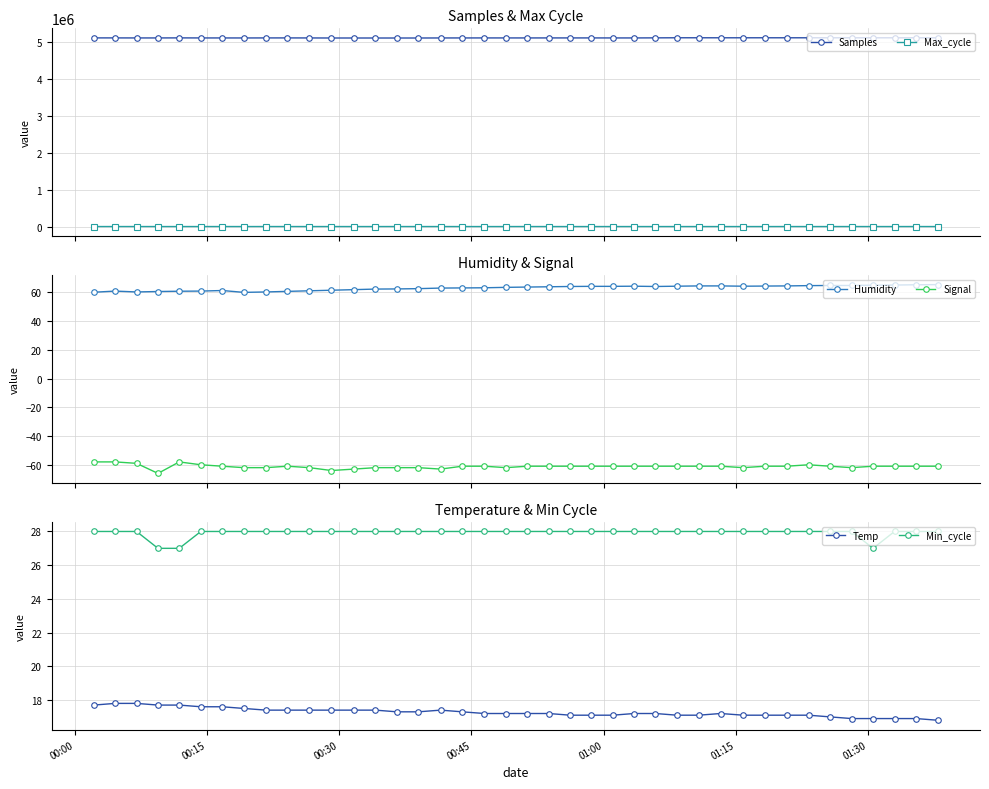

Count the number of categories in the chart.

40